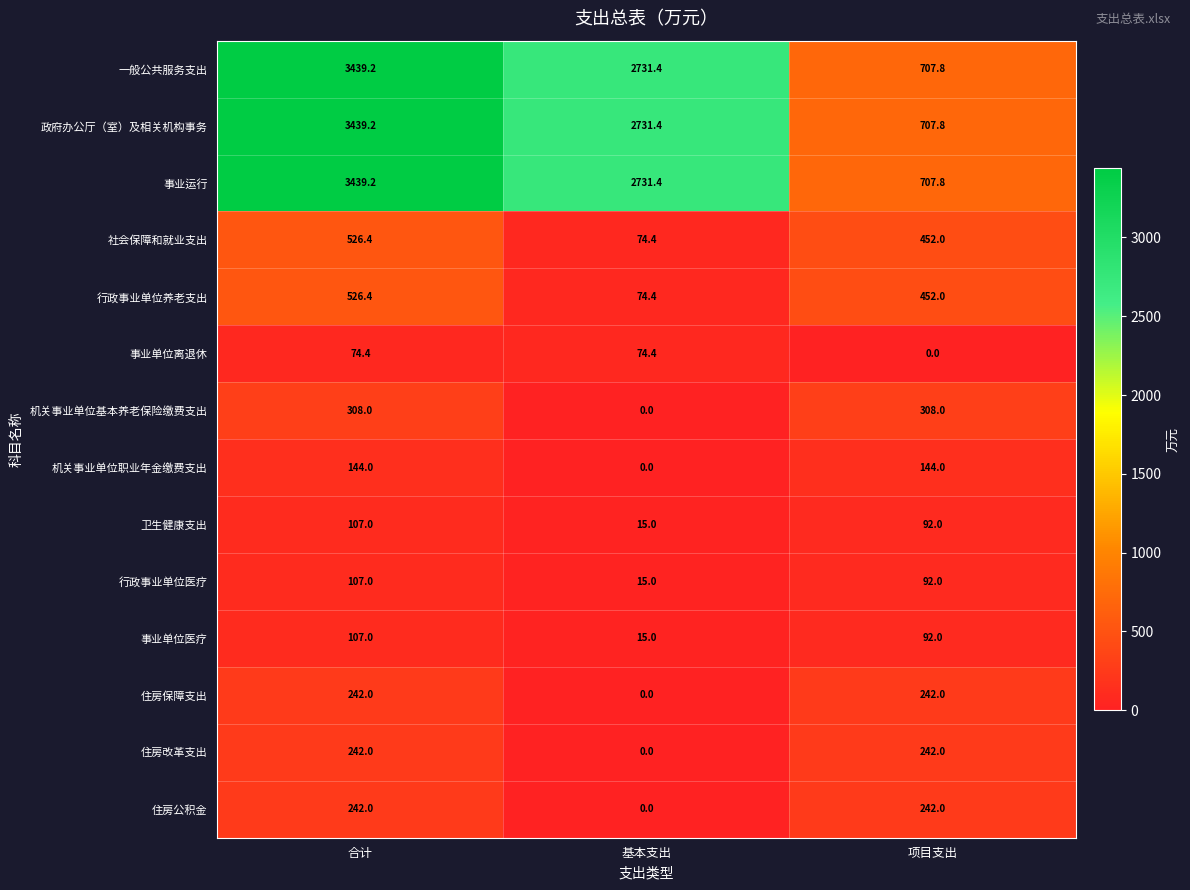

What is the highest value of the 事业单位医疗 series?

107.0